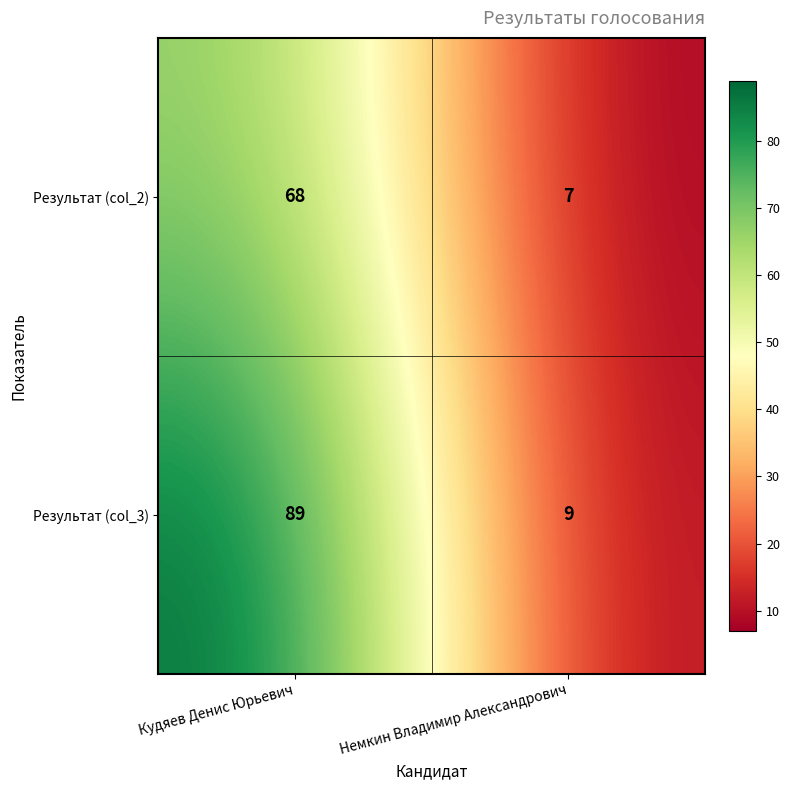

Reading left to right, extract all data points from this chart.

Результат (col_2): 68	7
Результат (col_3): 89	9